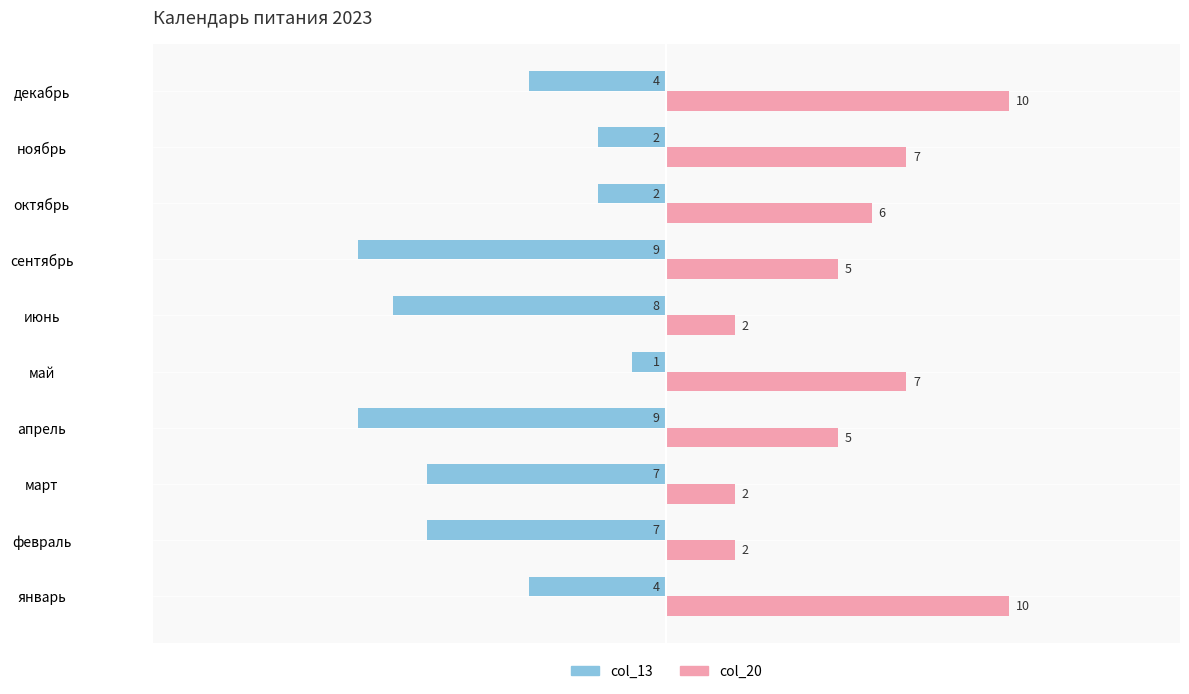

At how many categories does at least one series exceed -7?

10